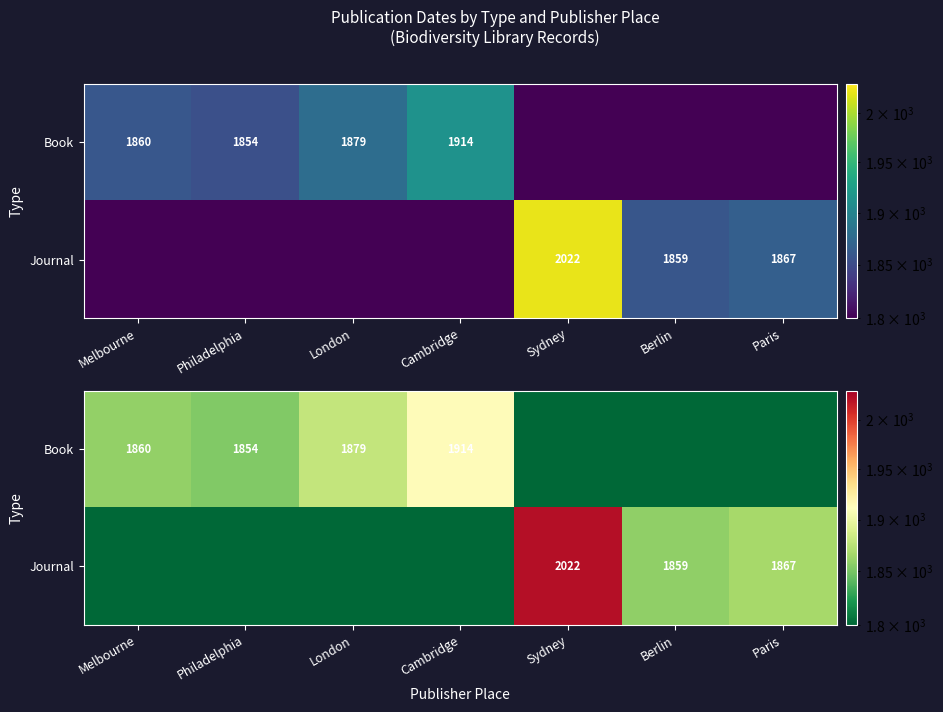

What is the sum of the Book values at London and Paris?

3679